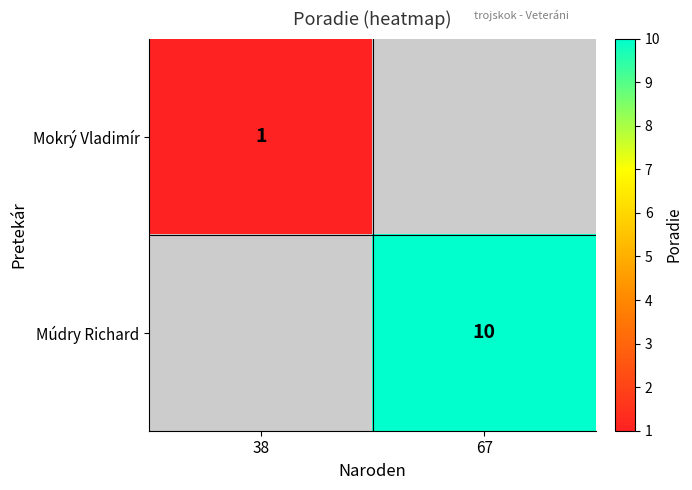

True or false: Mokrý Vladimír has a value of 2 at 38.

False